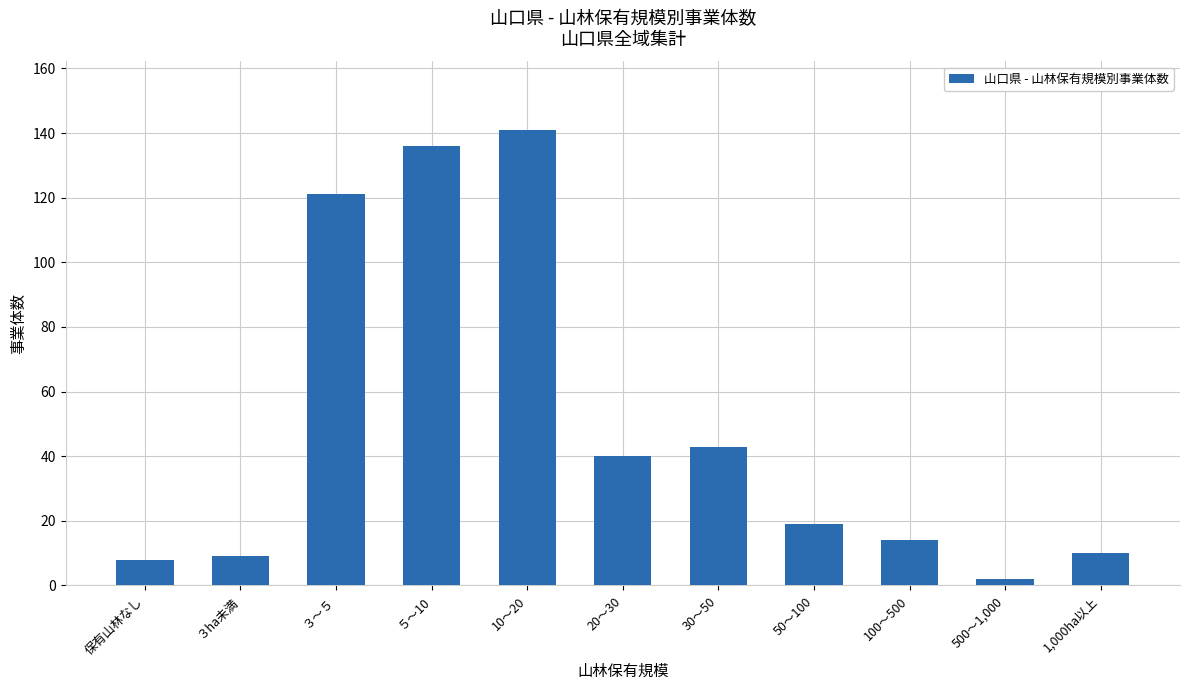

What is the sum of the values at 保有山林なし and 100～500?

22